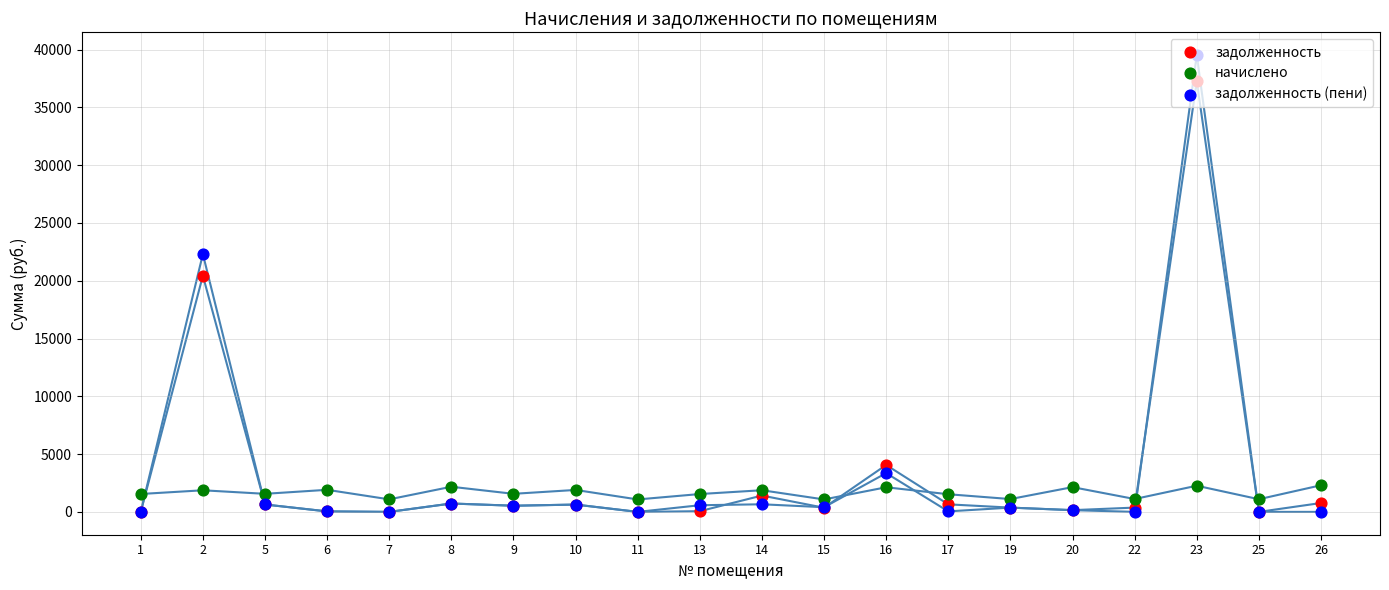

Which series contains the highest Y value?

задолженность (пени)